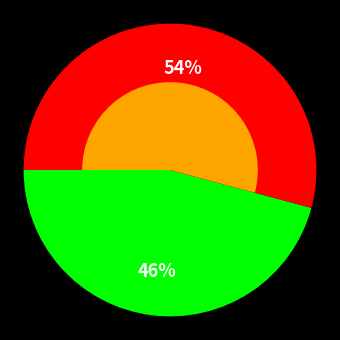

Is there a majority slice in this chart?

Yes